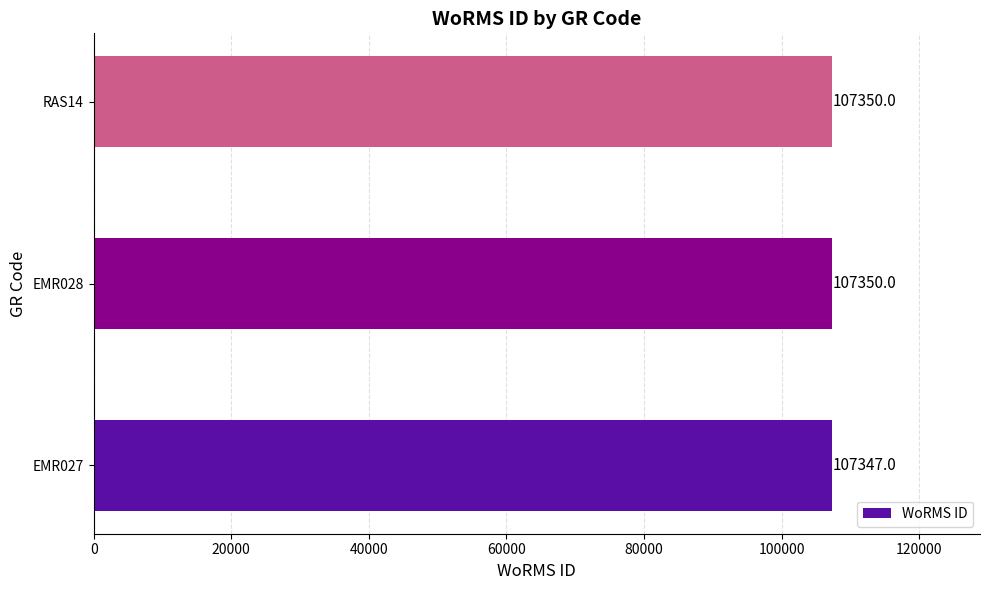

Which label corresponds to the smallest value in the chart?

EMR027